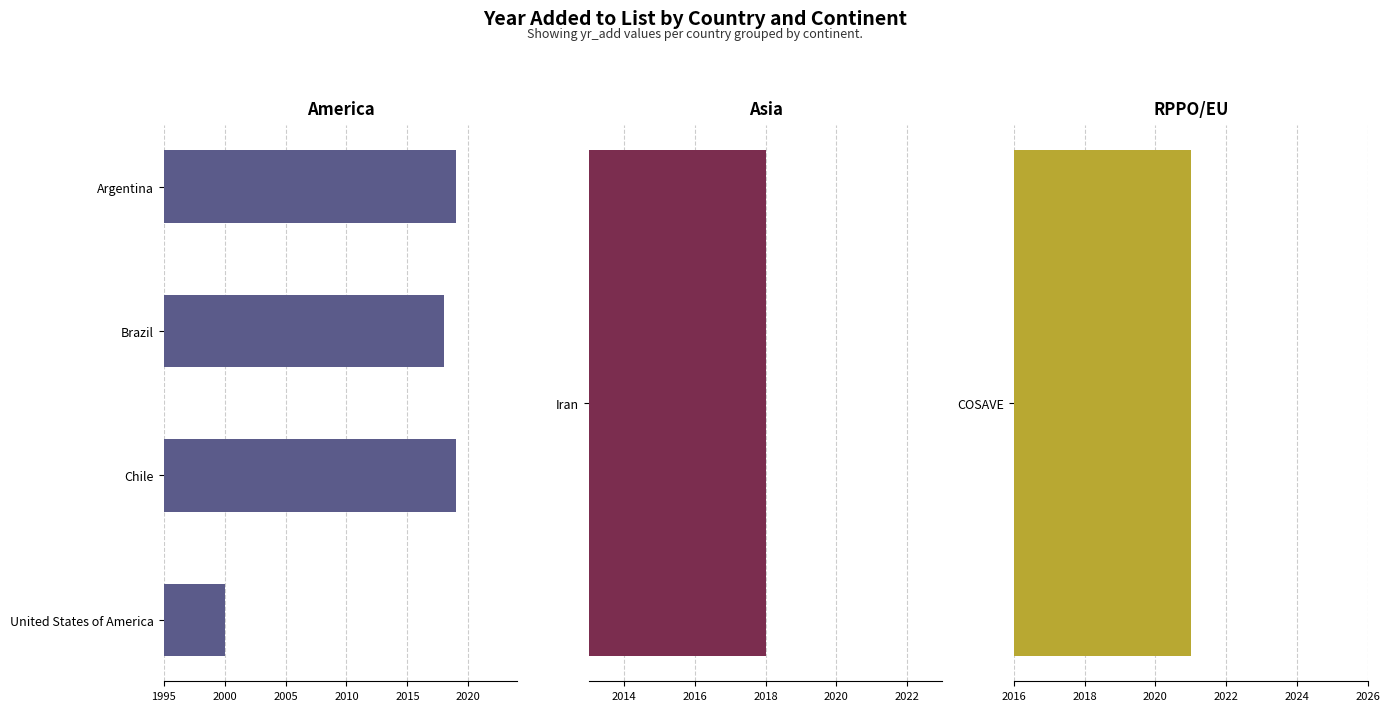

What is the smallest value displayed?

2000